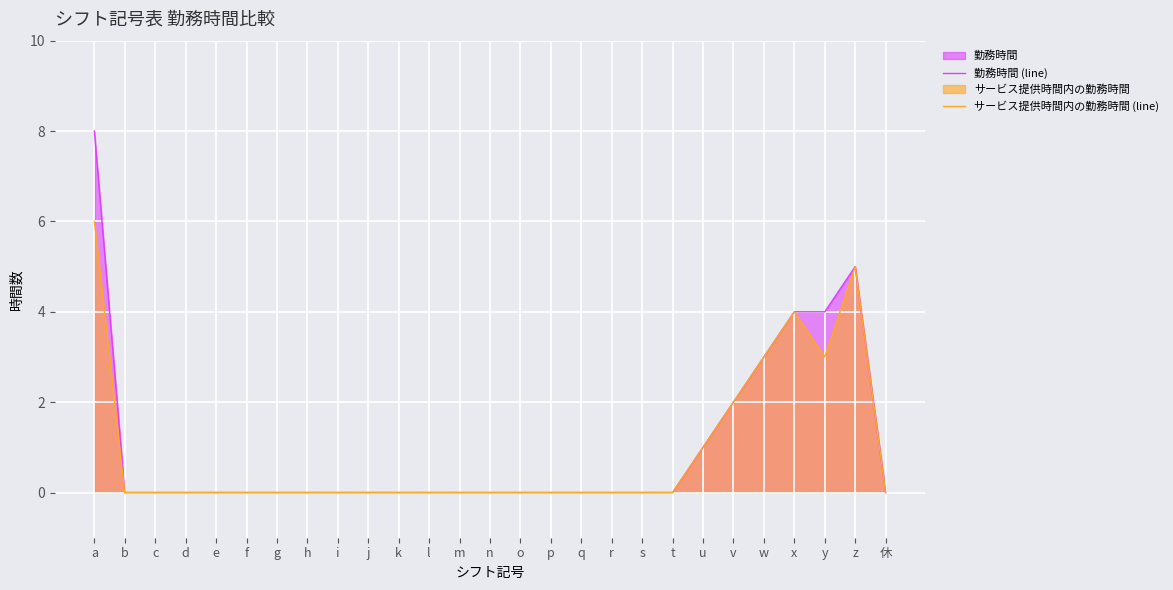

List the series in order of their overall mean, lowest first.

サービス提供時間内の勤務時間 (line), 勤務時間 (line)